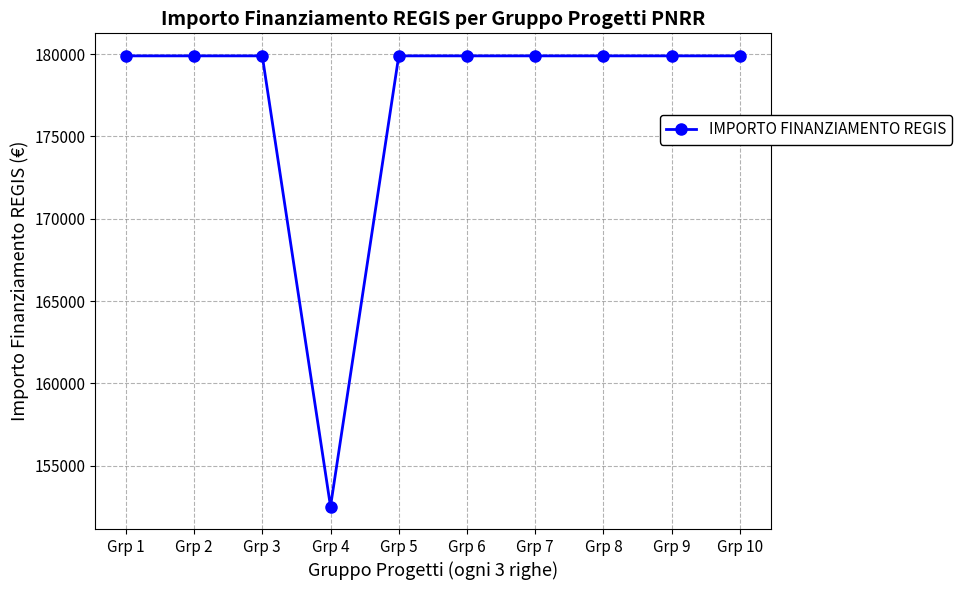

What is the value of the 9th point from the left?

179898